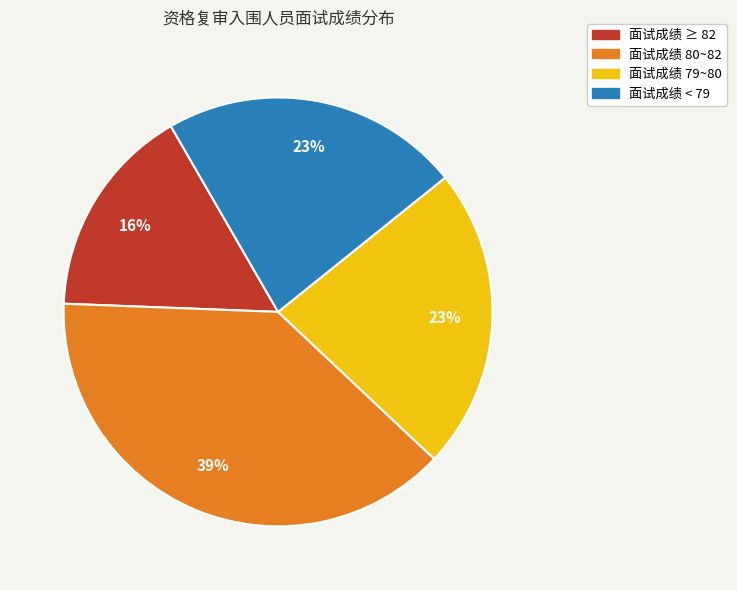

Does any single category account for the majority?

No